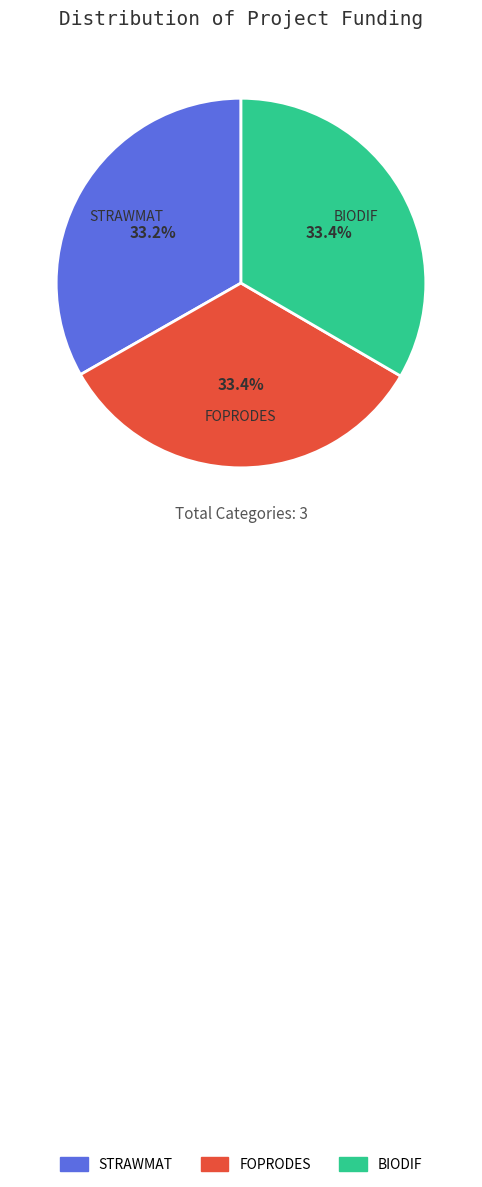

The STRAWMAT slice represents 33% of the pie. True or false?

True